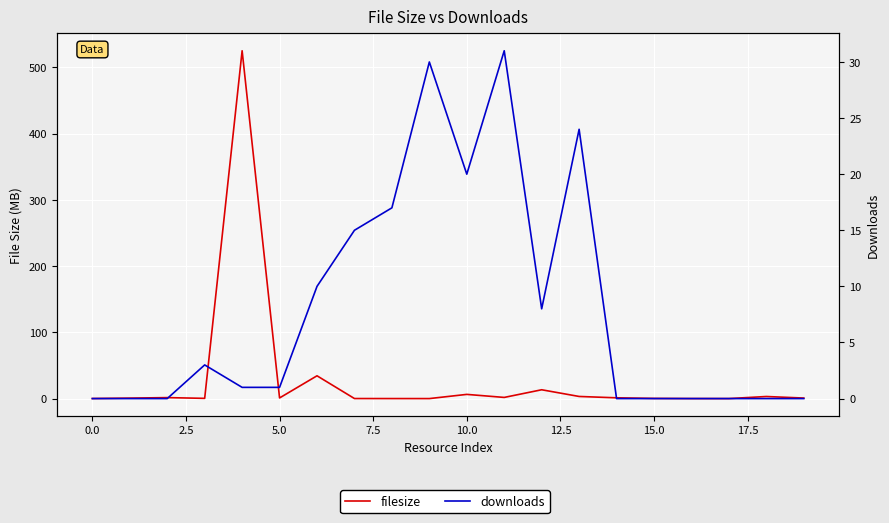

How many lines are shown in the chart?

2